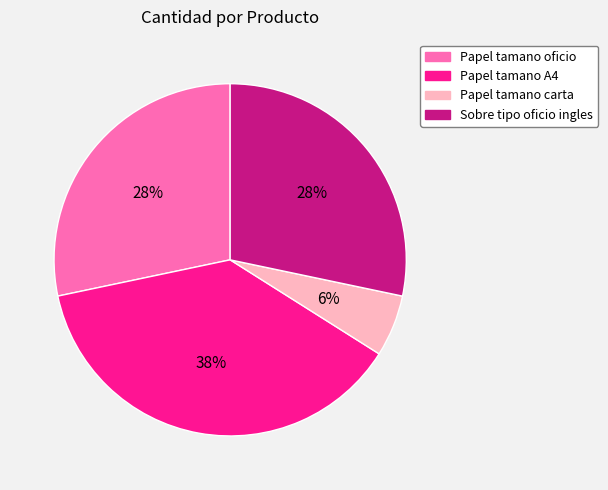

Which has a higher value, Sobre tipo oficio ingles or Papel tamano carta?

Sobre tipo oficio ingles